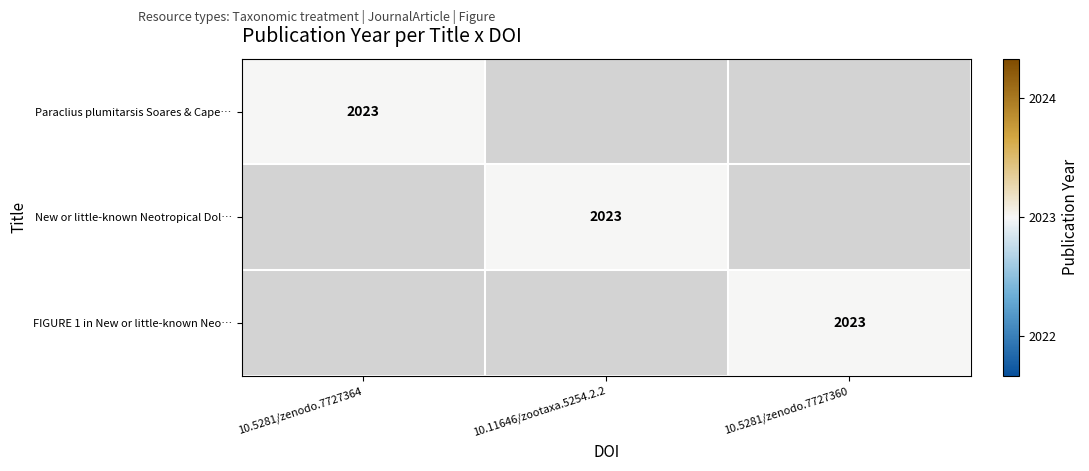

Which has a higher value, 10.11646/zootaxa.5254.2.2 or 10.5281/zenodo.7727360?

10.11646/zootaxa.5254.2.2